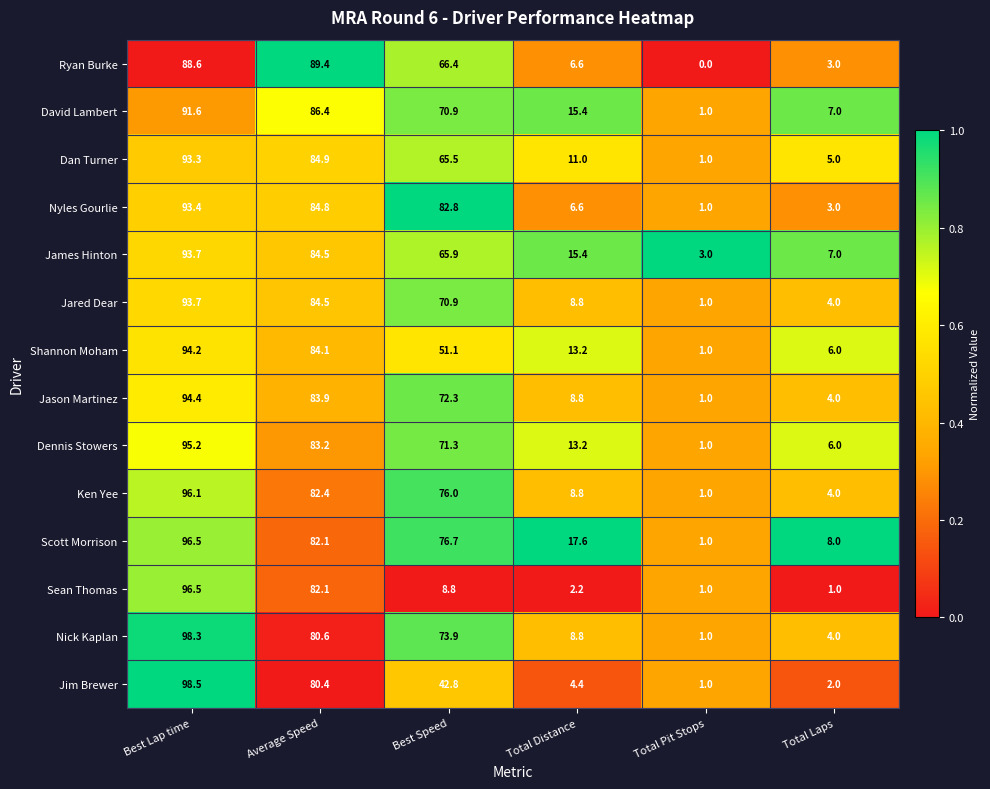

List the labels in order of Shannon Moham value, largest first.

Best Lap time, Average Speed, Best Speed, Total Distance, Total Laps, Total Pit Stops